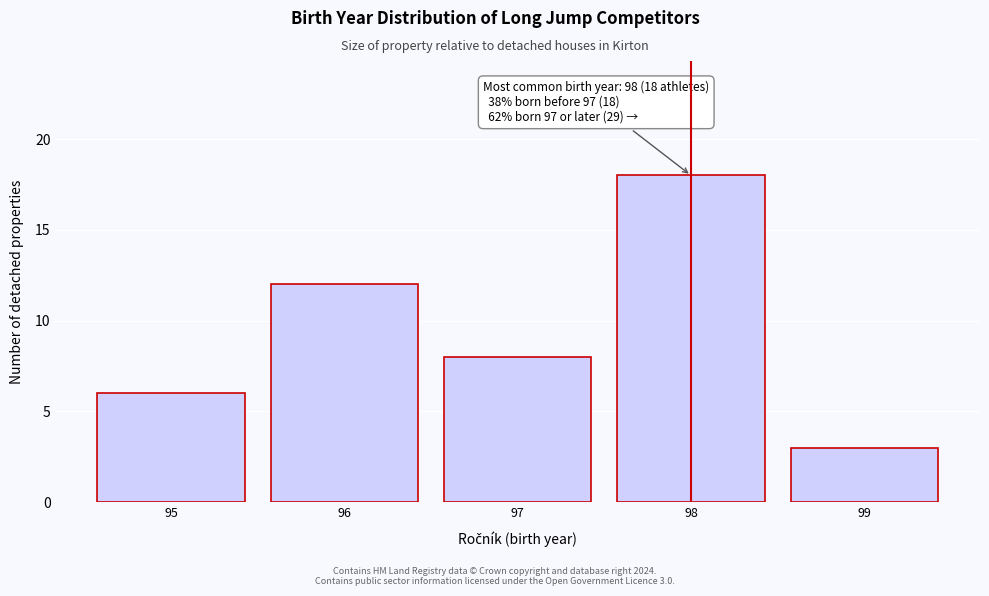

Reading right to left, list all the values displayed in this chart.

99=3	98=18	97=8	96=12	95=6